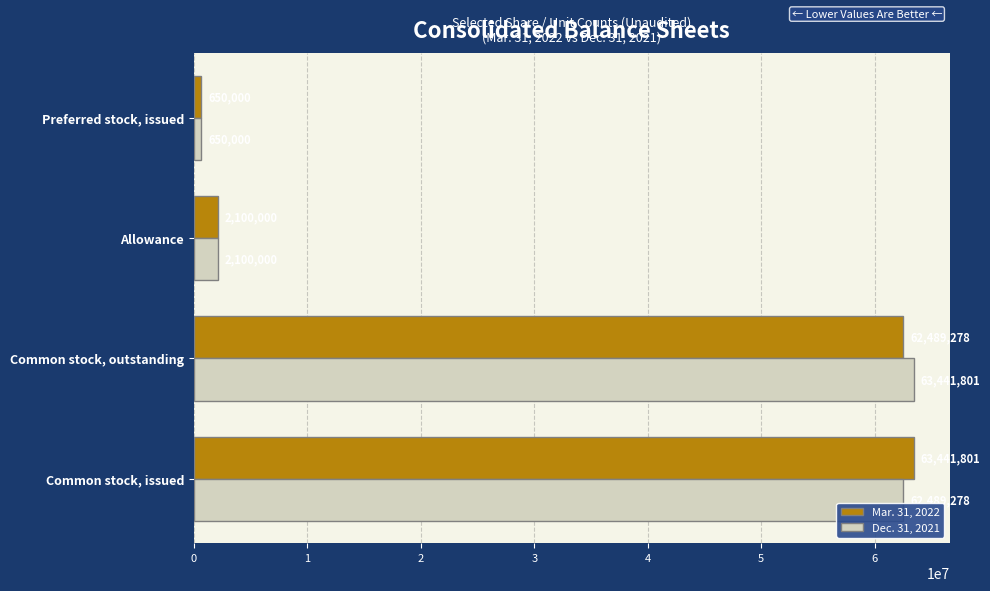

Which series changed the most between Common stock, outstanding and Allowance?

Dec. 31, 2021